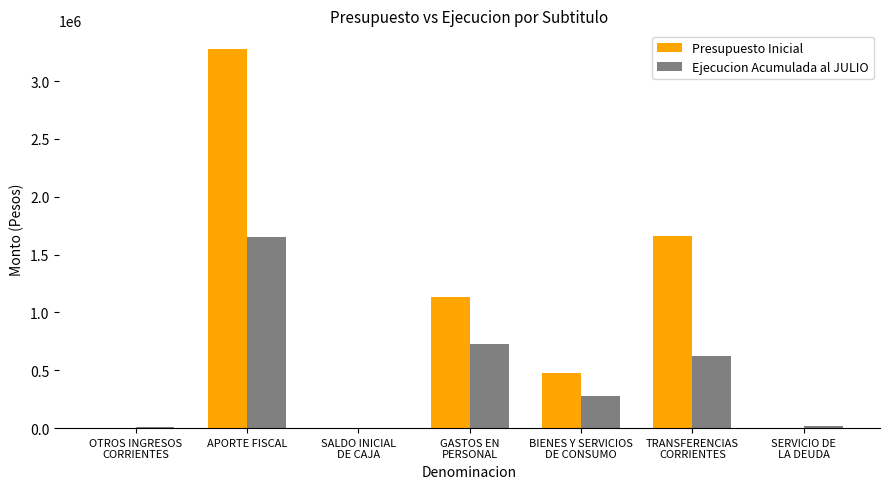

What is the sum of all Ejecucion Acumulada al JULIO values?

3309095